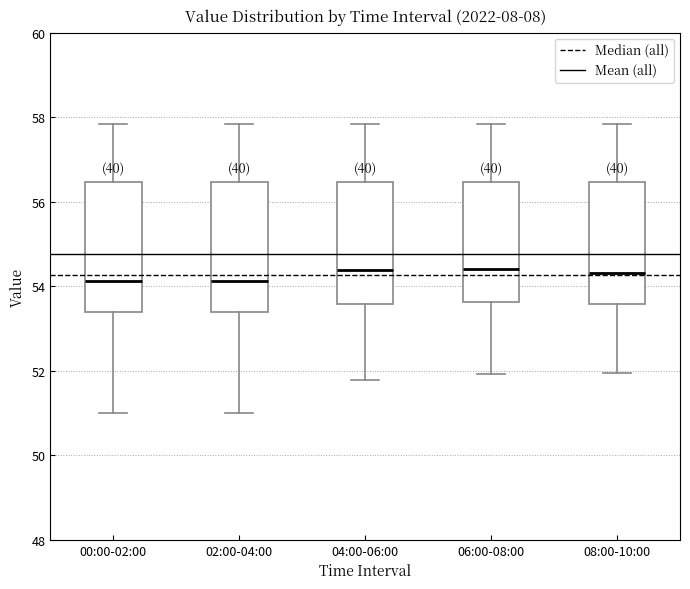

Reading left to right, transcribe this box plot: for each box, give where its median line is, the range the box spans, and where its two whiskers end, as read against the y-axis. The values are not printed on the chart, so give them approximately, as read against the axis.

00:00-02:00: median 54.2, box 53.4 to 56.4, whiskers 51.0 to 57.8
02:00-04:00: median 54.2, box 53.4 to 56.4, whiskers 51.0 to 57.8
04:00-06:00: median 54.4, box 53.6 to 56.4, whiskers 51.8 to 57.8
06:00-08:00: median 54.4, box 53.6 to 56.4, whiskers 52.0 to 57.8
08:00-10:00: median 54.4, box 53.6 to 56.4, whiskers 52.0 to 57.8